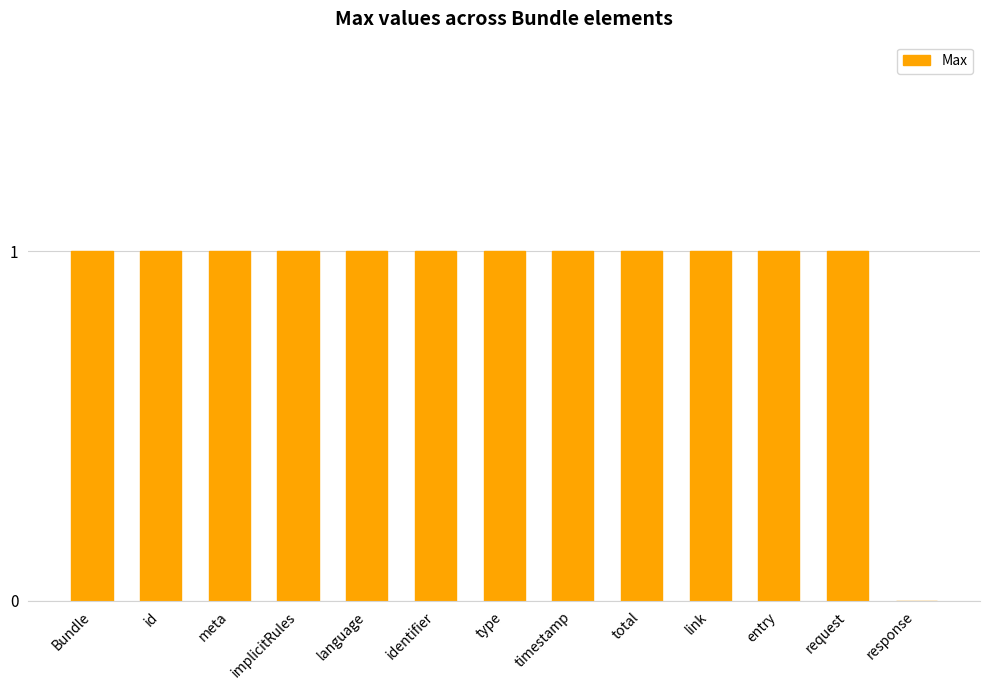

True or false: the data shows 1 at identifier.

True